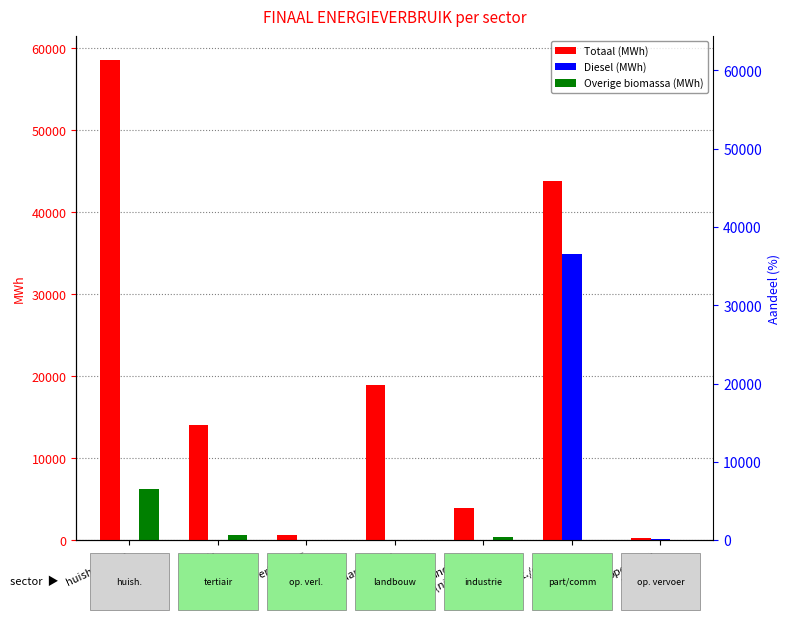

Which series has the largest range (max minus min)?

Totaal (MWh)